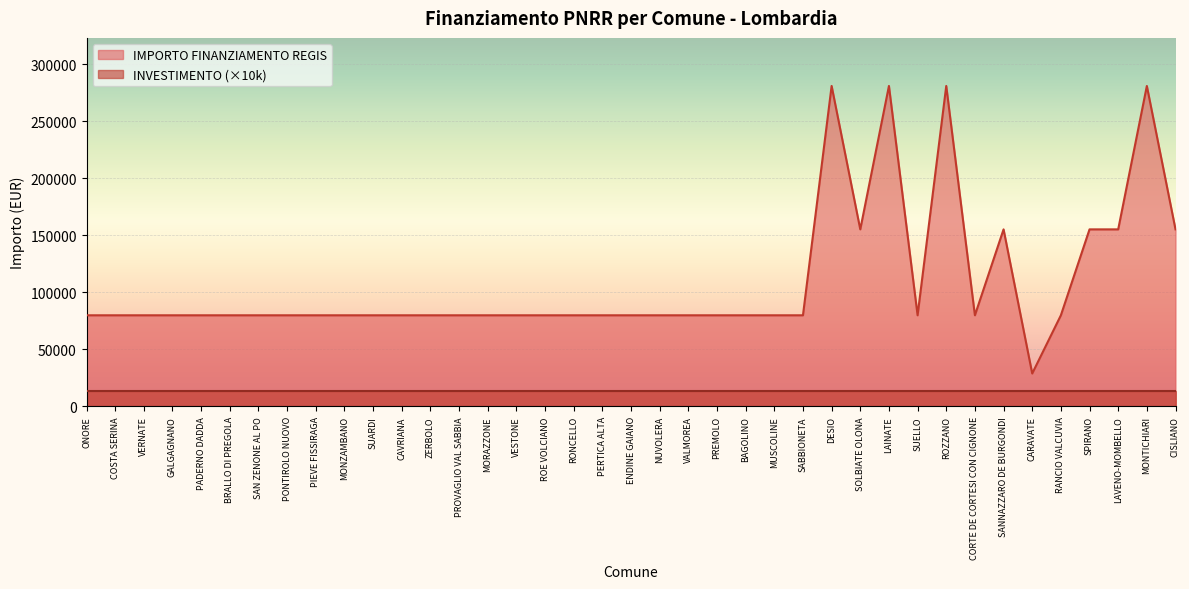

What is the ratio of the value at VALMOREA to the value at ROZZANO?

0.3